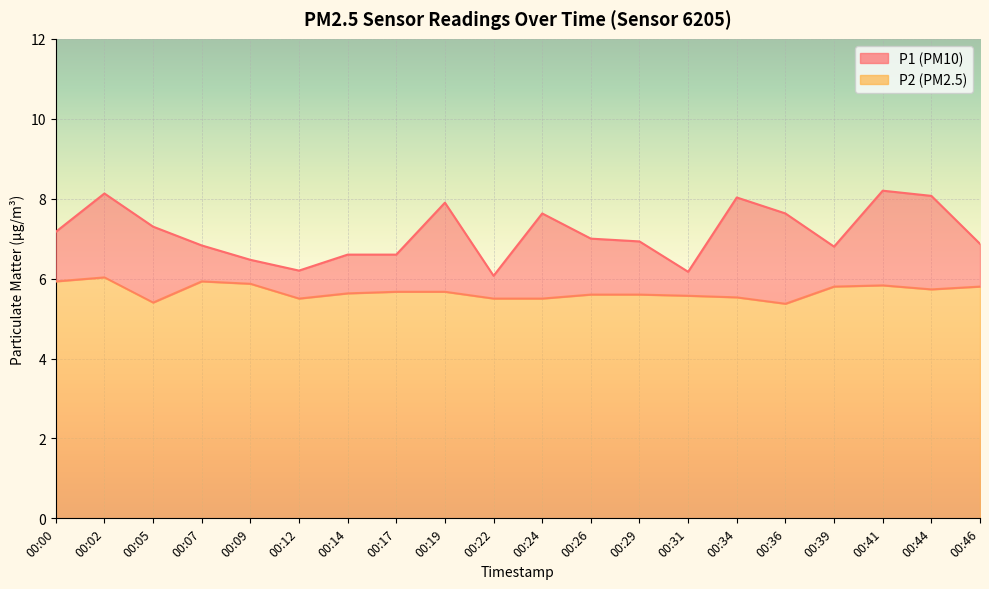

What is the sum of all P2 values?

113.5